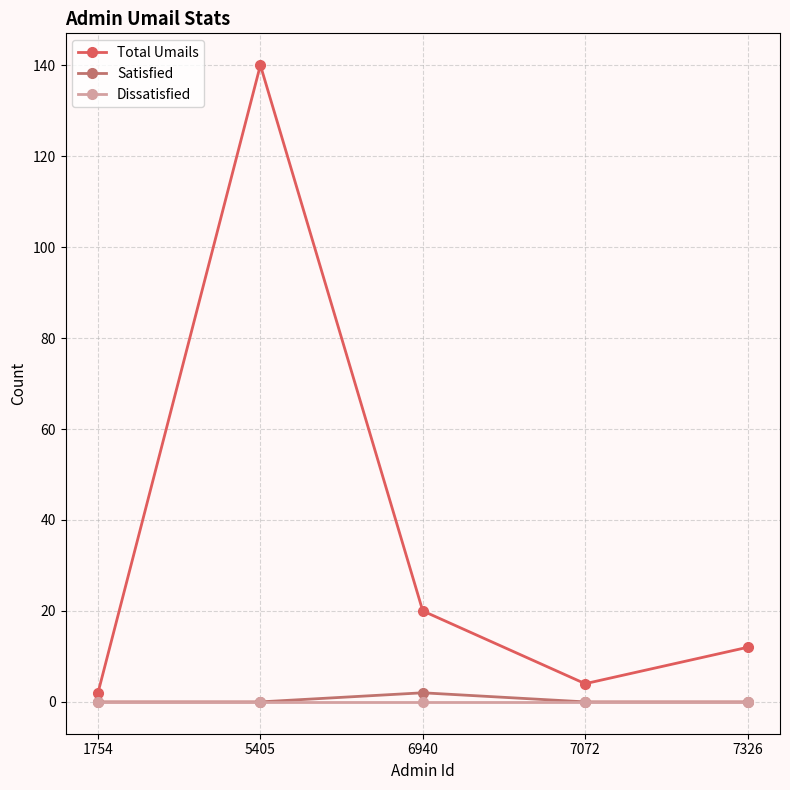

True or false: Total Umails has more than 2 interior local peaks.

False